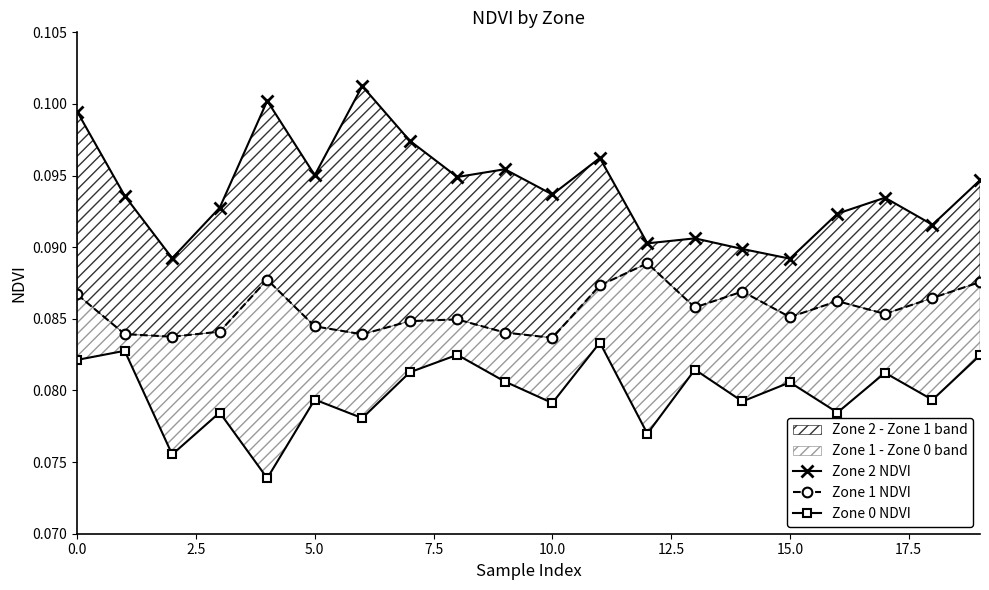

What is the total value across all series at 16?

0.3